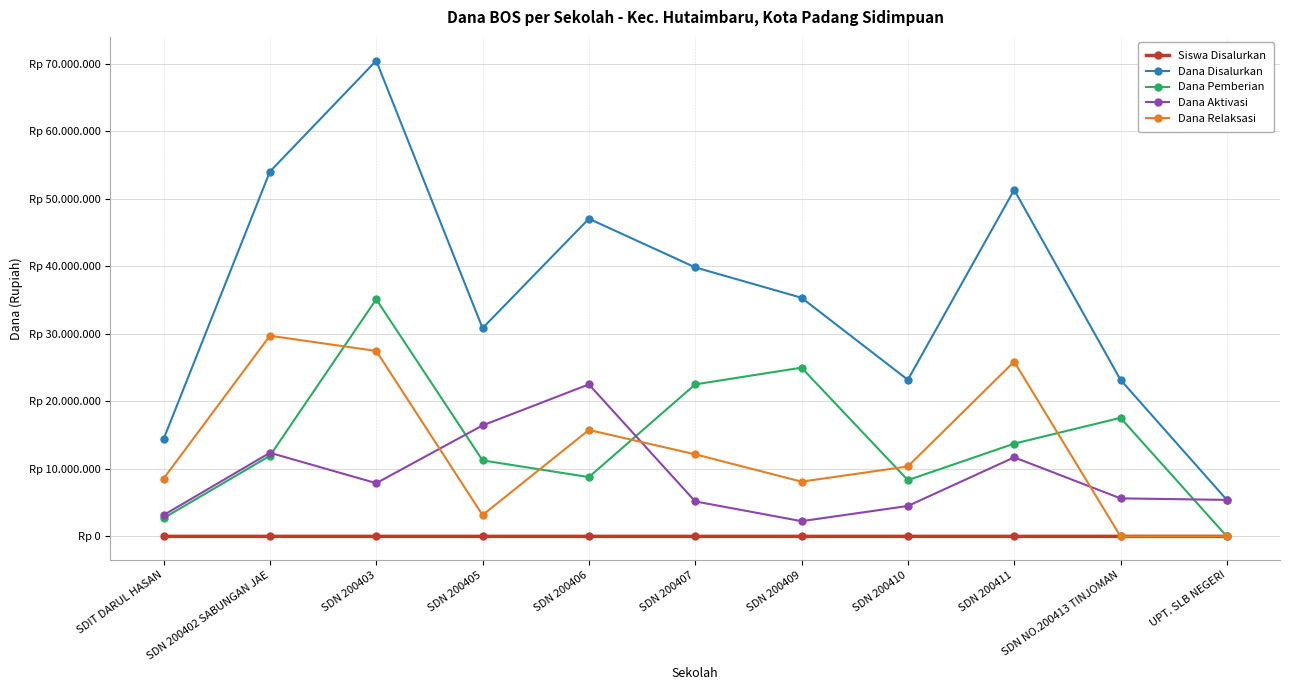

What is the greatest value displayed?

70425000